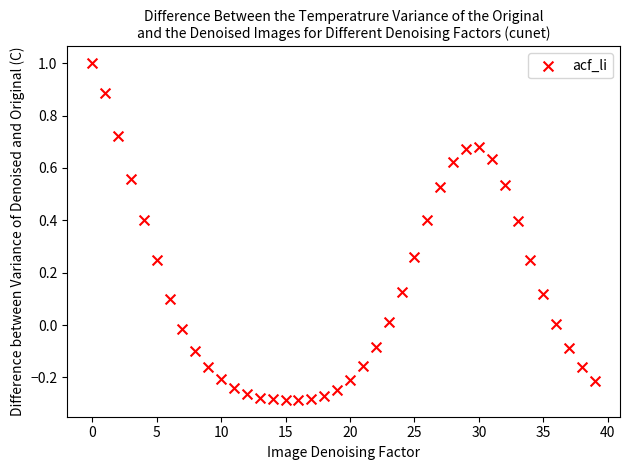

What is the range of Y values (max minus min)?

1.3